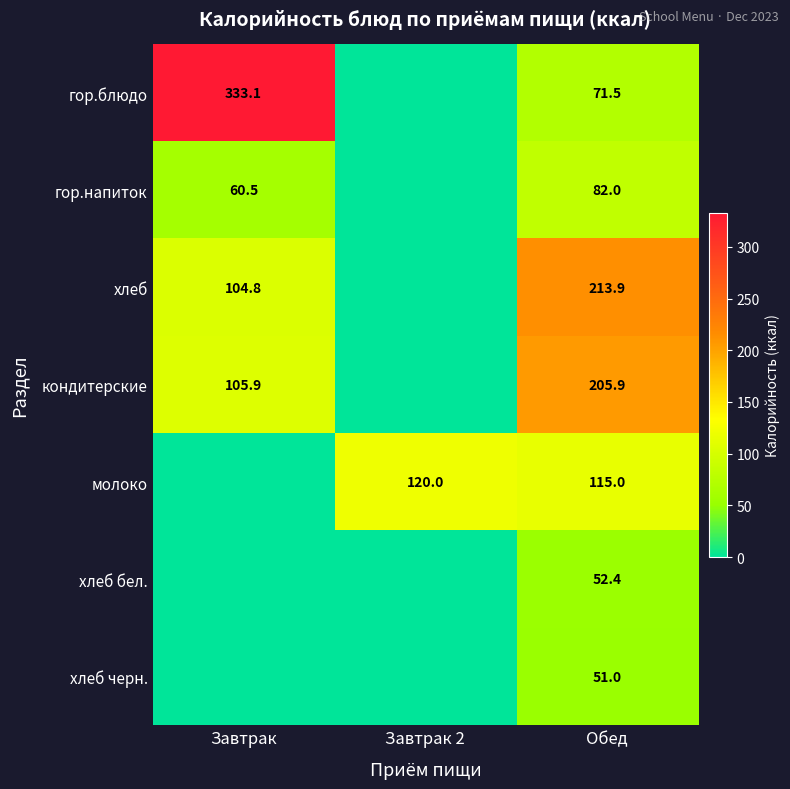

The гор.блюдо series shows 22.9 at Обед. True or false?

False